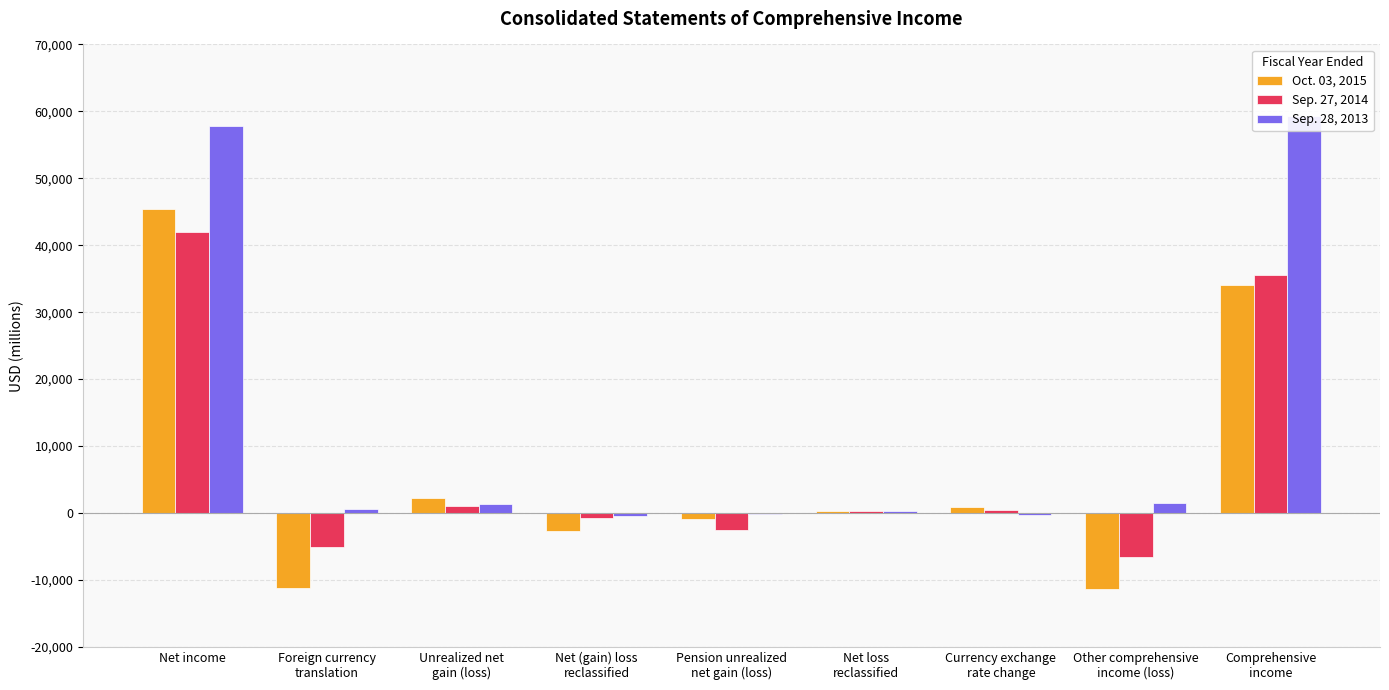

Which category has the lowest value across all series?

Other comprehensive
income (loss)